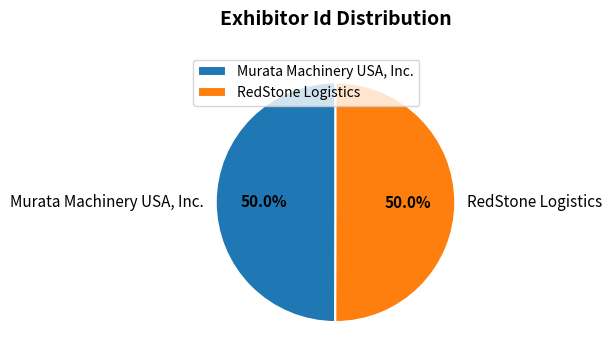

What is the total percentage of RedStone Logistics and Murata Machinery USA, Inc.?

100.0%